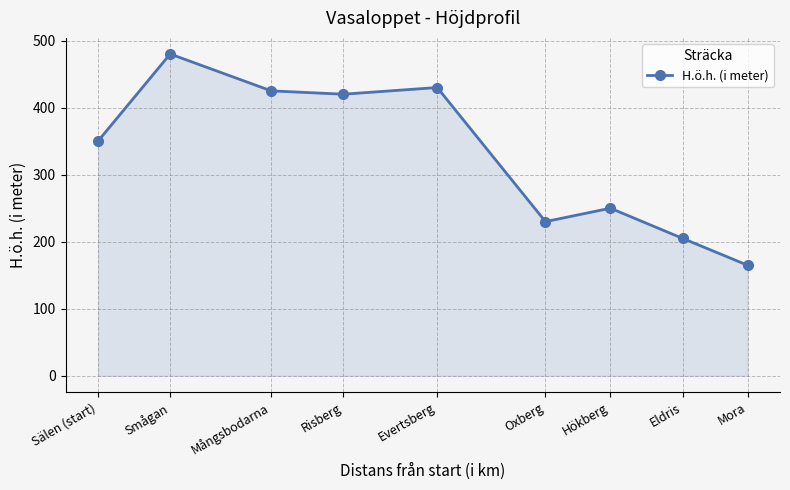

List the labels in order of value, smallest first.

Mora, Eldris, Oxberg, Hökberg, Sälen (start), Risberg, Mångsbodarna, Evertsberg, Smågan